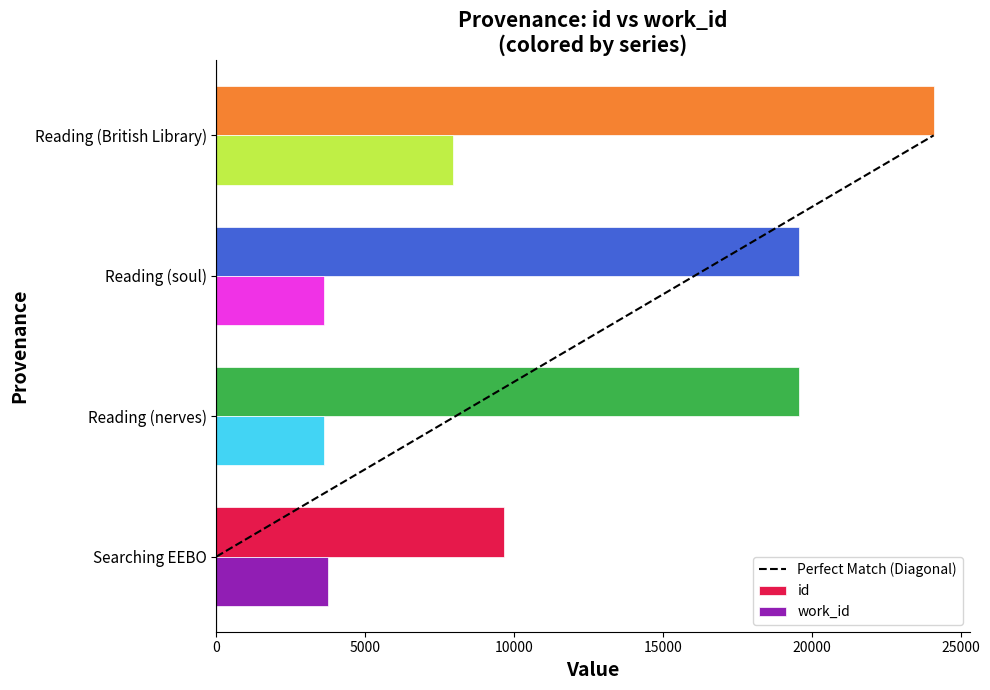

What is the approximate value of work_id at Reading (British Library), to the nearest 100?

7900